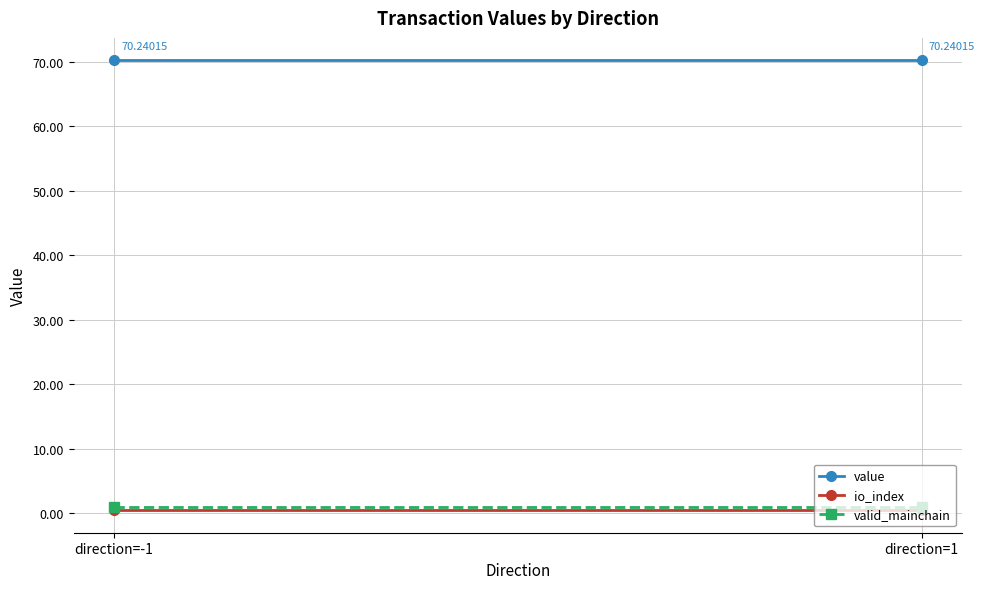

What is the total value across all series at direction=-1?

71.7